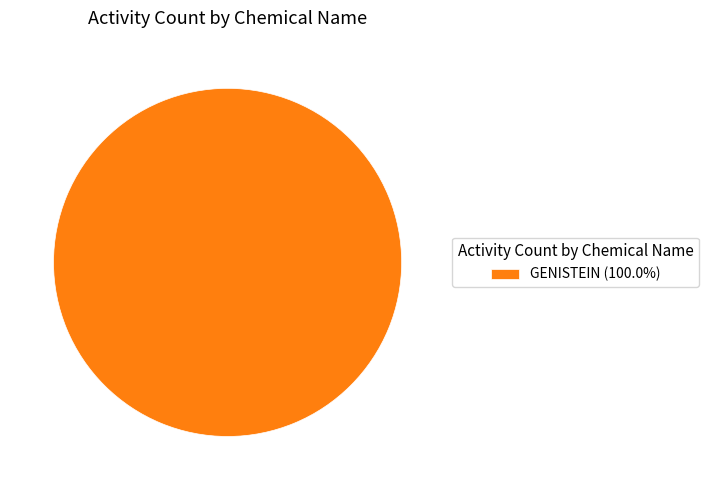

Is there any slice that represents more than half of the pie?

Yes